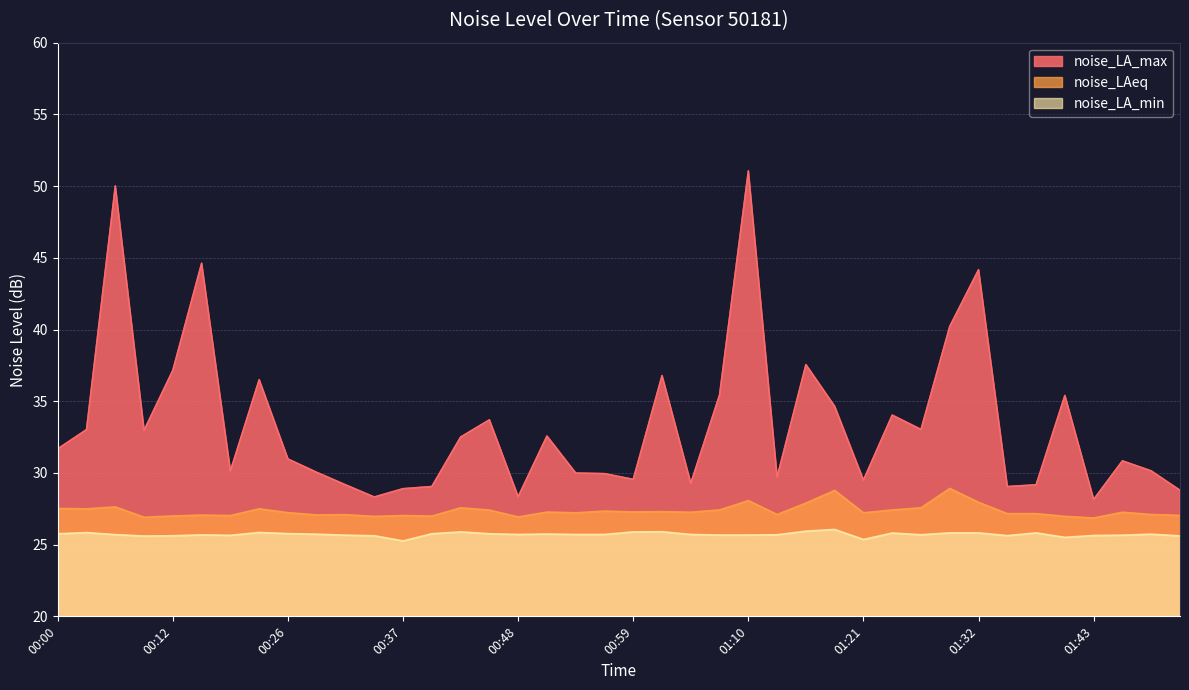

Reading left to right, list all the values displayed in this chart.

noise_LA_max: 31.7	33.0	50.0	33.0	37.2	44.6	30.1	36.5	31.0	30.0	29.2	28.3	28.9	29.1	32.5	33.7	28.3	32.6	30.0	29.9	29.6	36.8	29.3	35.4	51.1	29.7	37.5	34.6	29.5	34.0	33.0	40.2	44.2	29.1	29.2	35.4	28.1	30.8	30.1	28.8
noise_LAeq: 27.5	27.5	27.6	26.9	27.0	27.1	27.0	27.5	27.2	27.1	27.1	27.0	27.0	27.0	27.6	27.4	26.9	27.3	27.2	27.3	27.3	27.3	27.3	27.4	28.1	27.1	27.9	28.8	27.2	27.4	27.6	28.9	27.9	27.2	27.2	27.0	26.9	27.3	27.1	27.0
noise_LA_min: 25.8	25.8	25.7	25.6	25.6	25.7	25.6	25.9	25.8	25.7	25.7	25.6	25.3	25.8	25.9	25.8	25.7	25.7	25.7	25.7	25.9	25.9	25.7	25.7	25.7	25.7	25.9	26.1	25.4	25.8	25.7	25.8	25.8	25.6	25.8	25.5	25.6	25.7	25.7	25.6